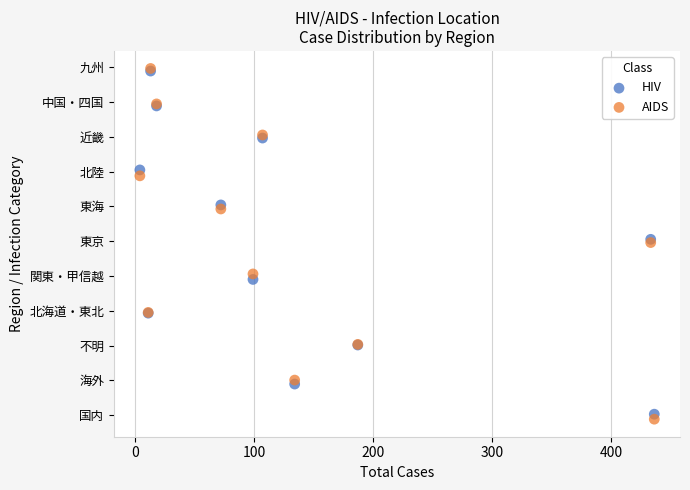

What are all the series names shown in the legend?

HIV, AIDS